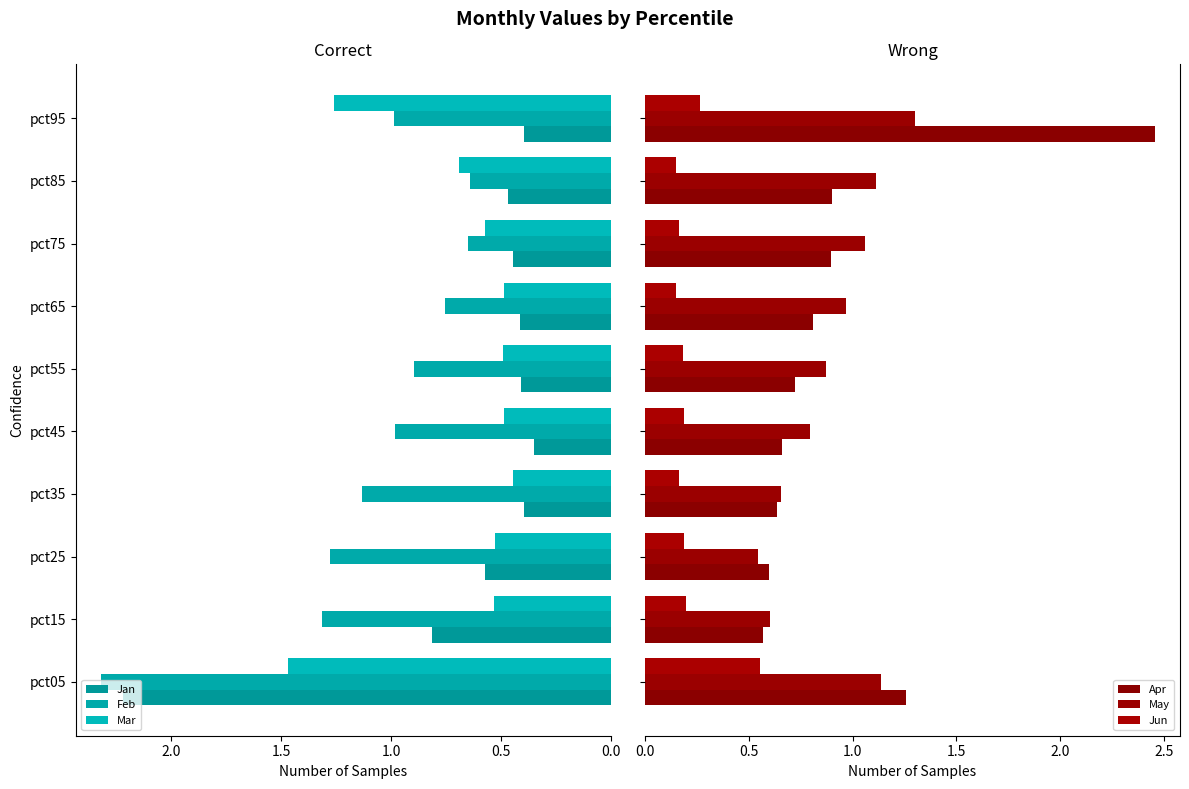

The value of Mar at pct45 is 0.1. True or false?

False